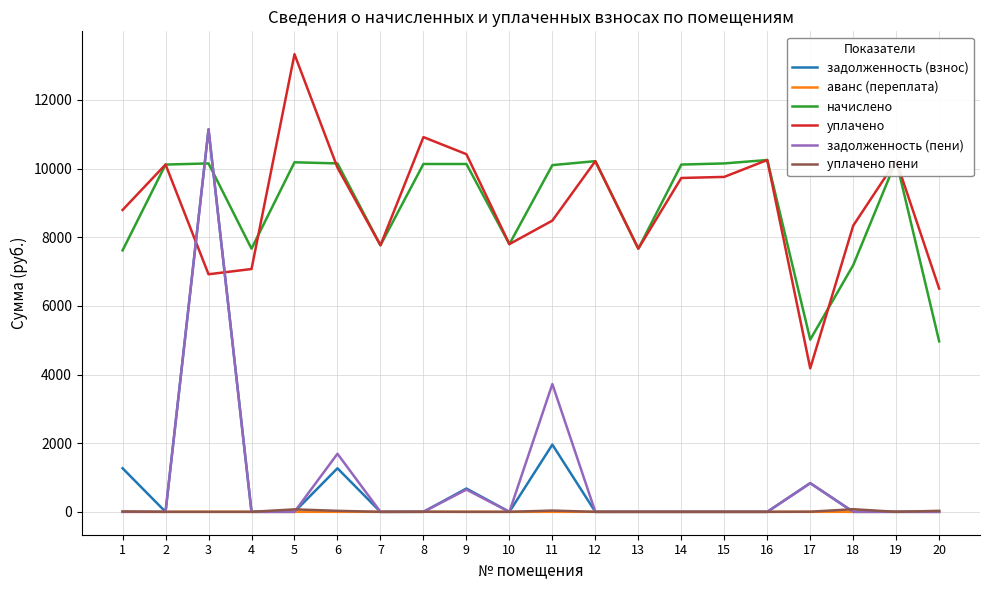

Is the value of начислено at 8 greater than the value of задолженность (взнос) at 4?

Yes